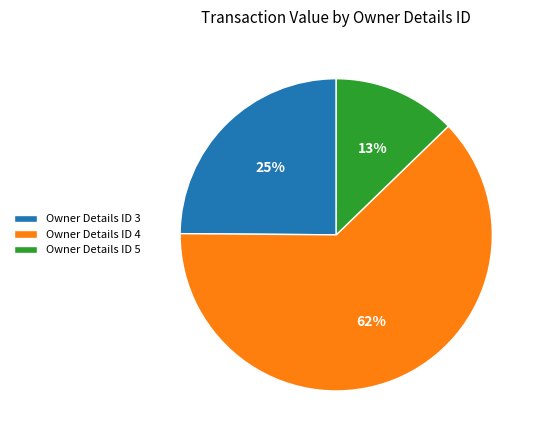

To the nearest percent, what percentage of the pie is Owner Details ID 3?

25%